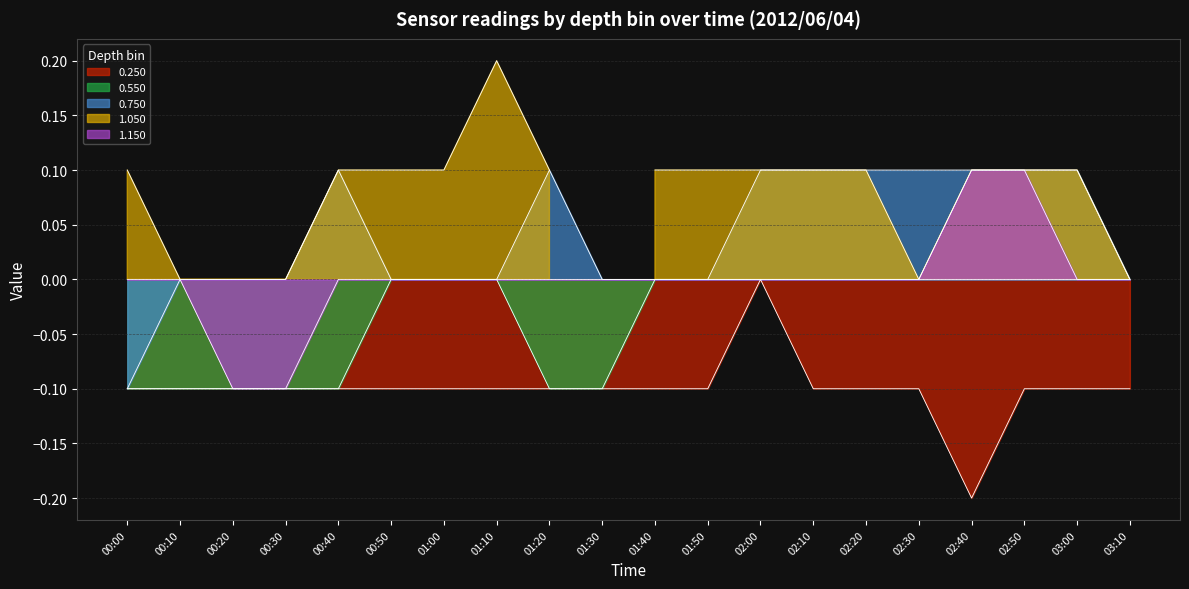

The 0.550 series shows -0.1 at 00:20. True or false?

True